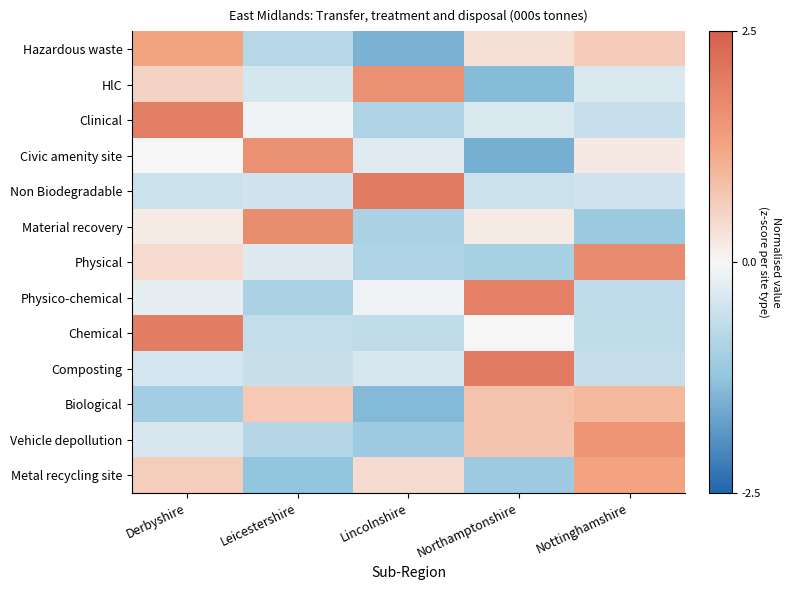

Reading left to right, what are all the values shown in this chart?

Hazardous waste: Derbyshire=1.3	Leicestershire=-0.8	Lincolnshire=-1.5	Northamptonshire=0.4	Nottinghamshire=0.7
HlC: Derbyshire=0.5	Leicestershire=-0.4	Lincolnshire=1.6	Northamptonshire=-1.4	Nottinghamshire=-0.4
Clinical: Derbyshire=1.9	Leicestershire=-0.1	Lincolnshire=-0.9	Northamptonshire=-0.4	Nottinghamshire=-0.6
Civic amenity site: Derbyshire=0.0	Leicestershire=1.6	Lincolnshire=-0.3	Northamptonshire=-1.5	Nottinghamshire=0.2
Non Biodegradable: Derbyshire=-0.5	Leicestershire=-0.5	Lincolnshire=2.0	Northamptonshire=-0.5	Nottinghamshire=-0.5
Material recovery: Derbyshire=0.2	Leicestershire=1.7	Lincolnshire=-0.9	Northamptonshire=0.2	Nottinghamshire=-1.1
Physical: Derbyshire=0.4	Leicestershire=-0.3	Lincolnshire=-0.9	Northamptonshire=-1.0	Nottinghamshire=1.7
Physico-chemical: Derbyshire=-0.2	Leicestershire=-0.9	Lincolnshire=-0.1	Northamptonshire=1.9	Nottinghamshire=-0.7
Chemical: Derbyshire=1.9	Leicestershire=-0.6	Lincolnshire=-0.7	Northamptonshire=-0.0	Nottinghamshire=-0.7
Composting: Derbyshire=-0.4	Leicestershire=-0.6	Lincolnshire=-0.4	Northamptonshire=2.0	Nottinghamshire=-0.6
Biological: Derbyshire=-1.0	Leicestershire=0.7	Lincolnshire=-1.4	Northamptonshire=0.8	Nottinghamshire=0.9
Vehicle depollution: Derbyshire=-0.4	Leicestershire=-0.8	Lincolnshire=-1.1	Northamptonshire=0.8	Nottinghamshire=1.5
Metal recycling site: Derbyshire=0.6	Leicestershire=-1.2	Lincolnshire=0.4	Northamptonshire=-1.1	Nottinghamshire=1.3